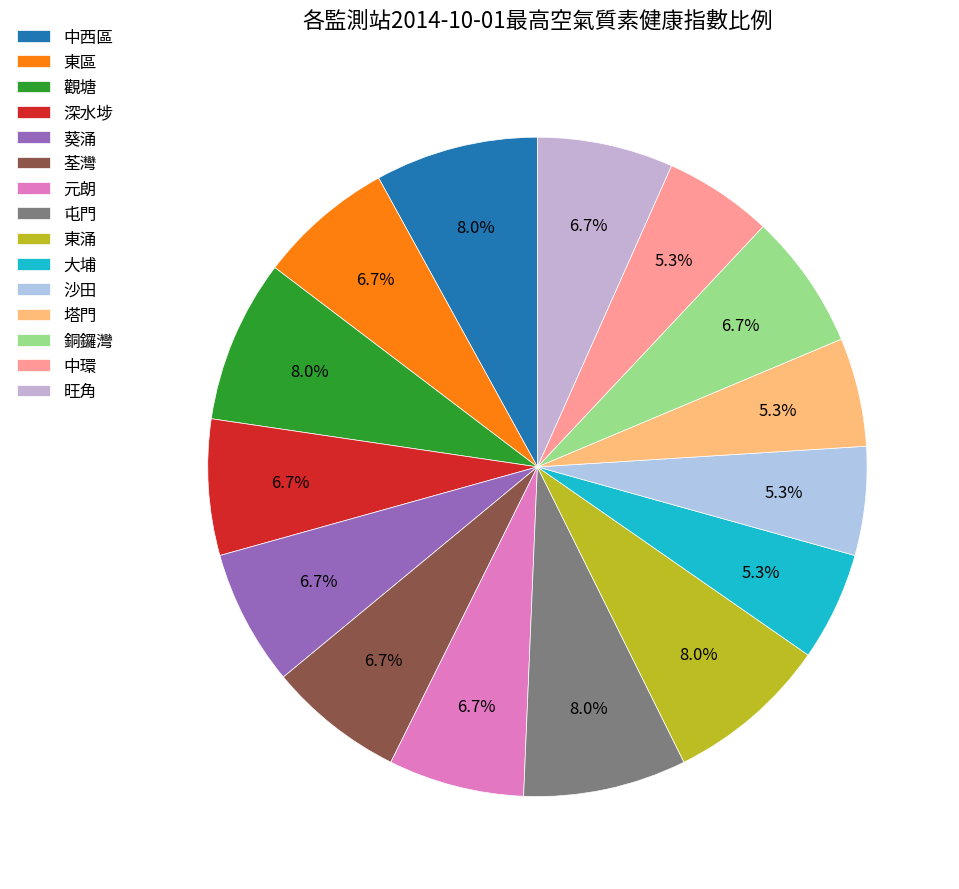

To the nearest percent, what is the difference between the 東涌 and 荃灣 slice percentages?

1%